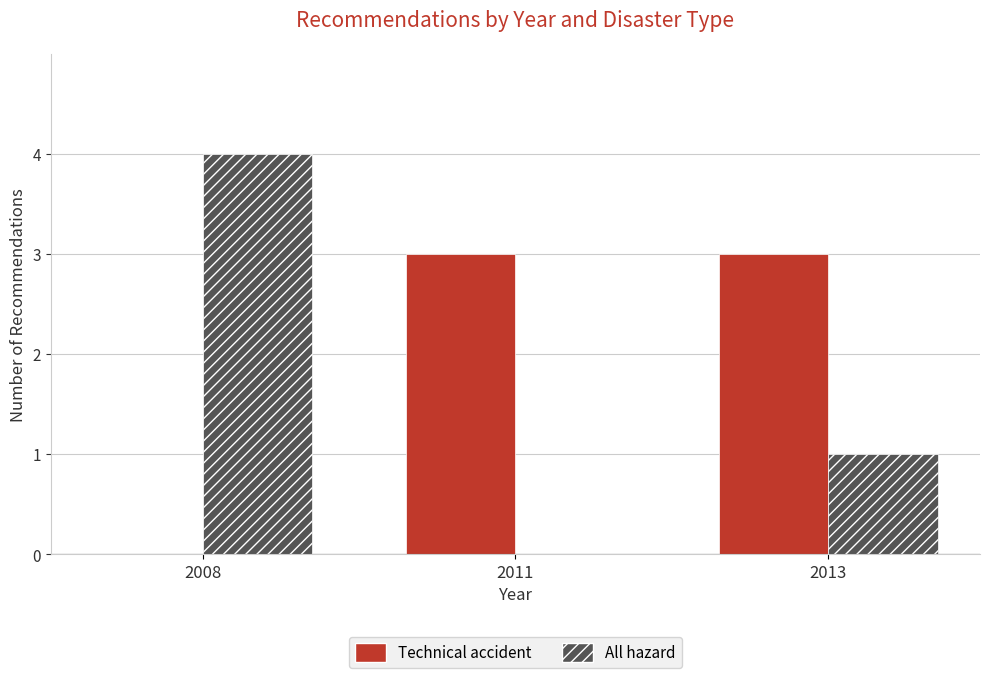

Which series changed the most between 2011 and 2013?

All hazard